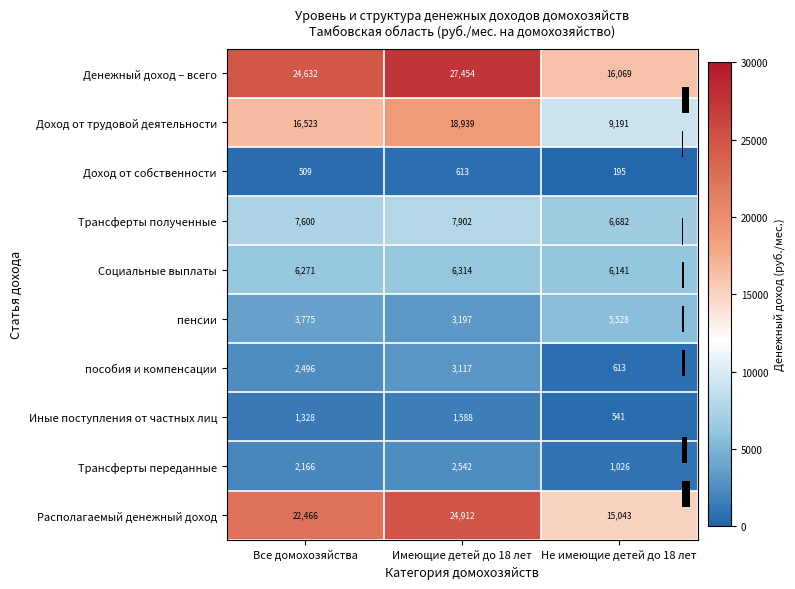

What is the average value of the пособия и компенсации series?

2075.2